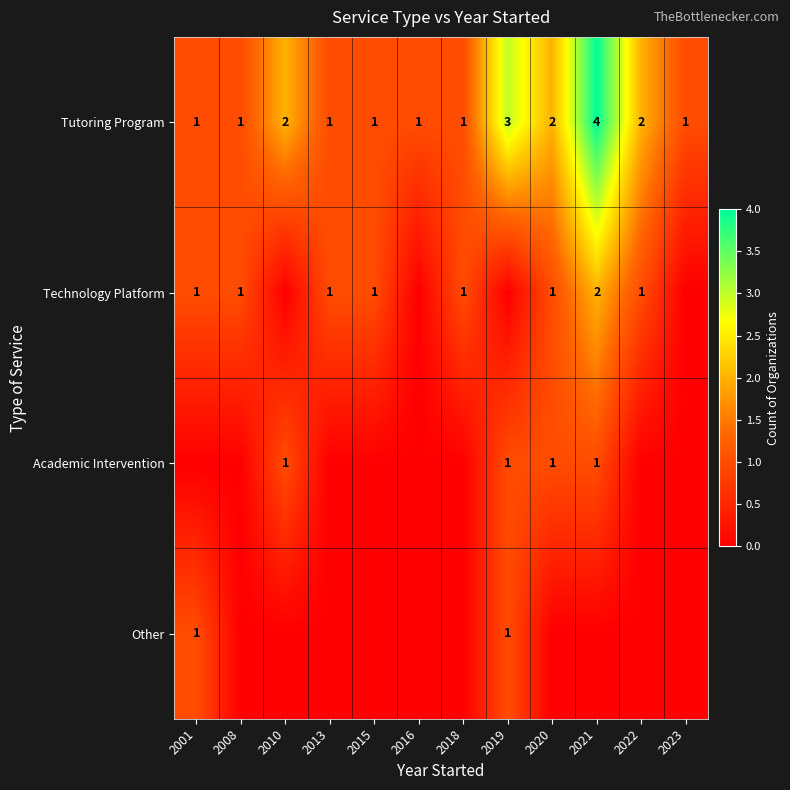

The Tutoring Program series shows 1 at 2018. True or false?

True